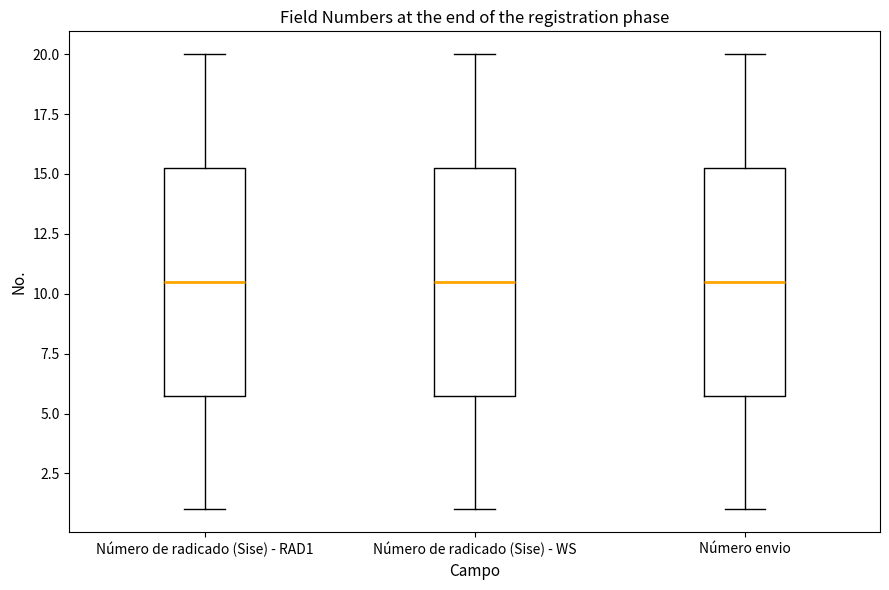

Reading left to right, read every box against the y-axis: the position of its median line, the range the box covers, and the ends of its whiskers. The values are not printed on the chart, so give them approximately, as read against the axis.

Número de radicado (Sise) - RAD1: median 10.5, box 6.0 to 15.5, whiskers 1.0 to 20.0
Número de radicado (Sise) - WS: median 10.5, box 6.0 to 15.5, whiskers 1.0 to 20.0
Número envio: median 10.5, box 6.0 to 15.5, whiskers 1.0 to 20.0